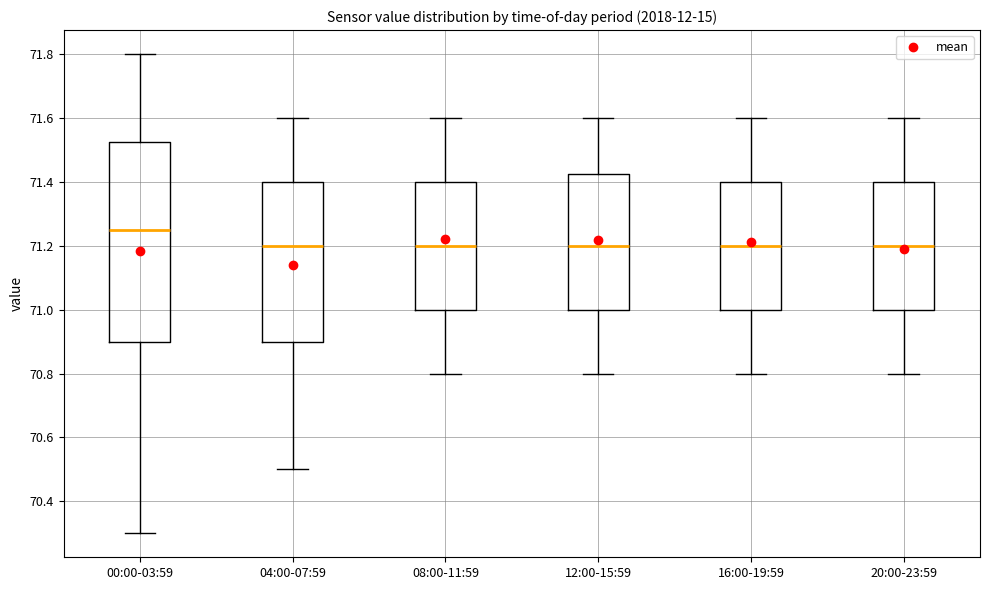

Which box has the highest median line?

00:00-03:59